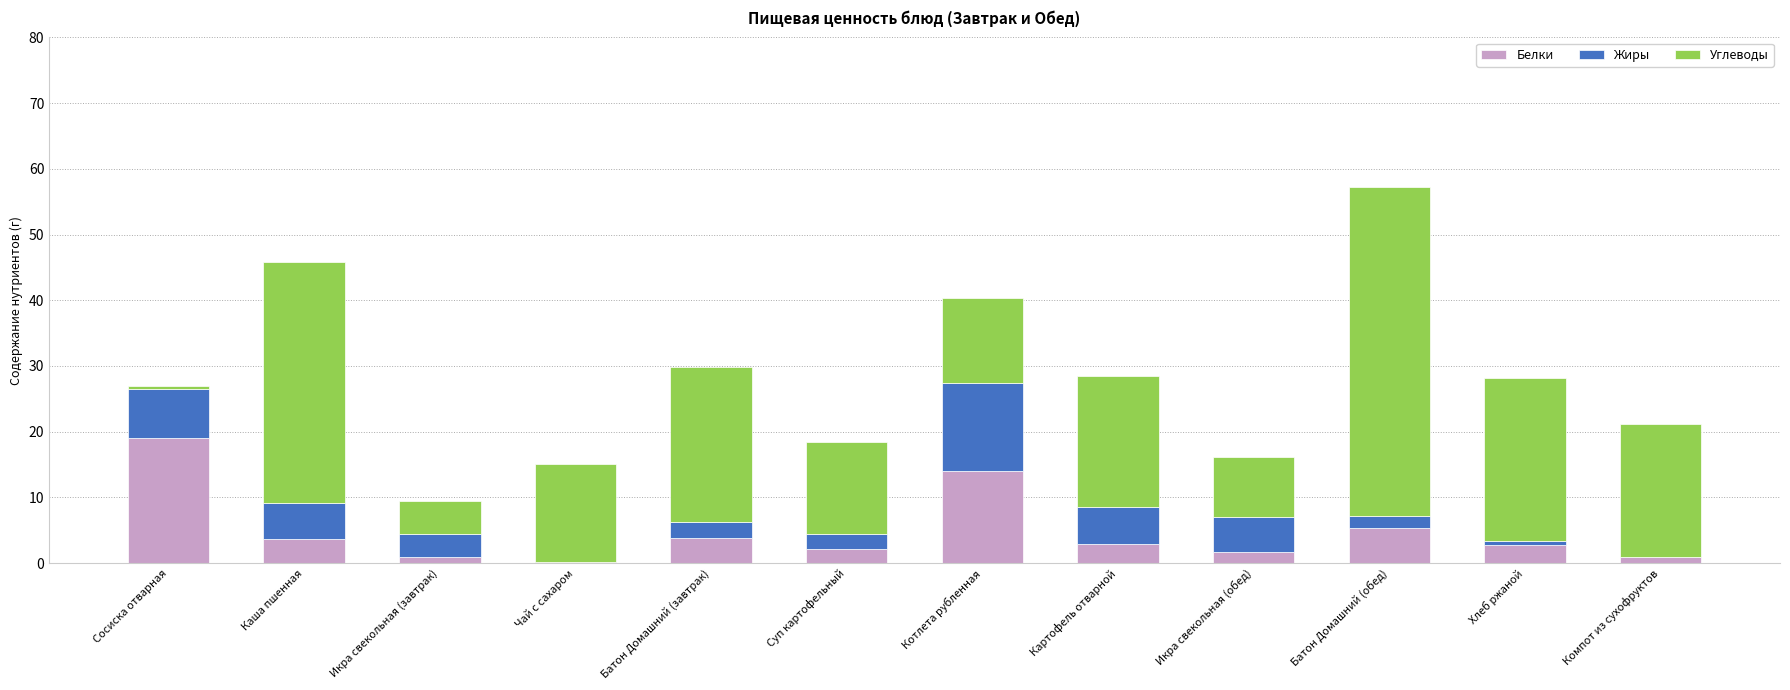

What is the highest value of the Белки series?

19.1